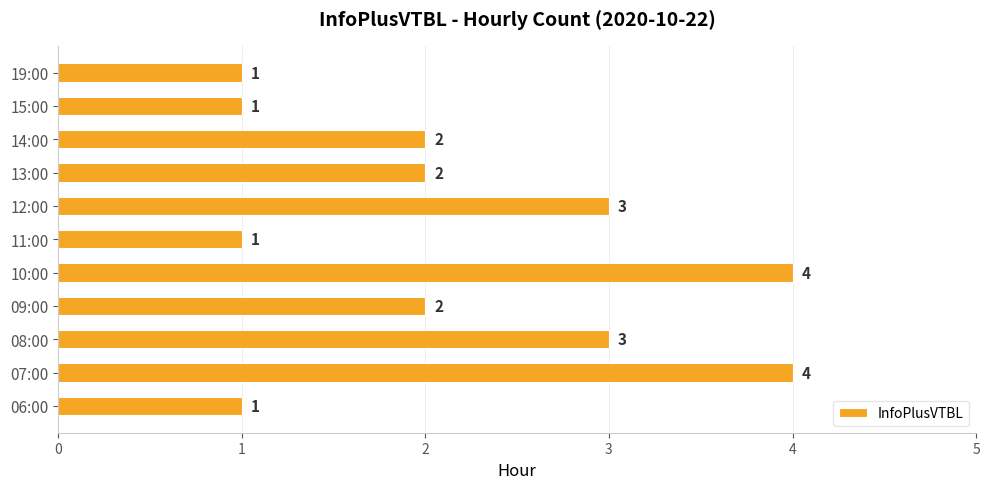

What is the sum of all values?

24